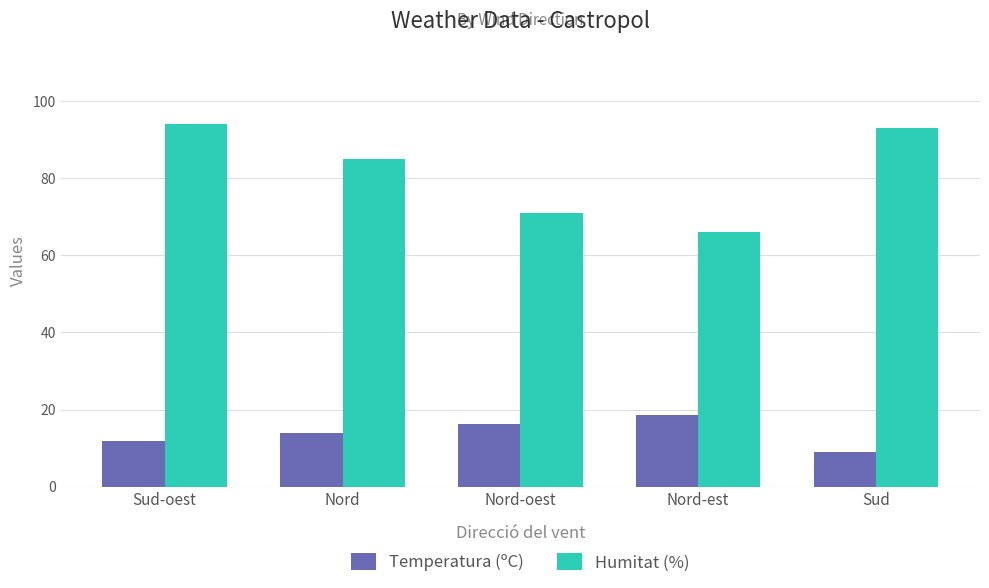

What is the approximate value of Humitat (%) at Sud?

93.0